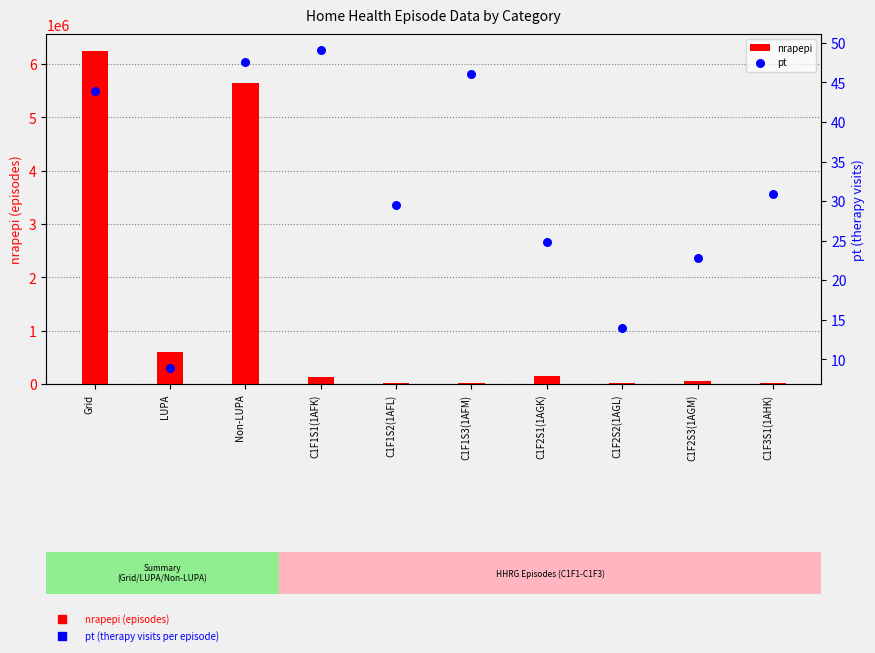

Which series has the largest total across all categories?

nrapepi